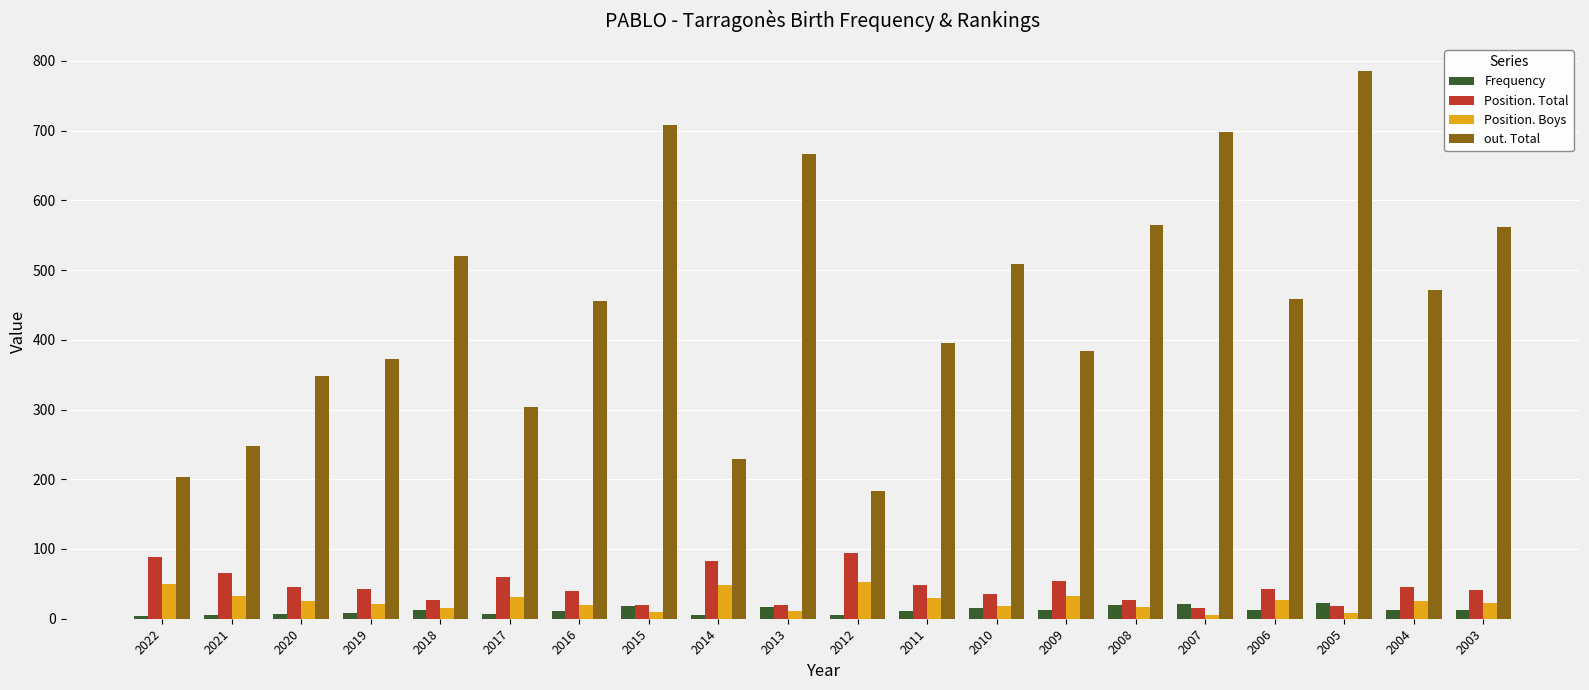

Which category has the highest value in the out. Total series?

2005